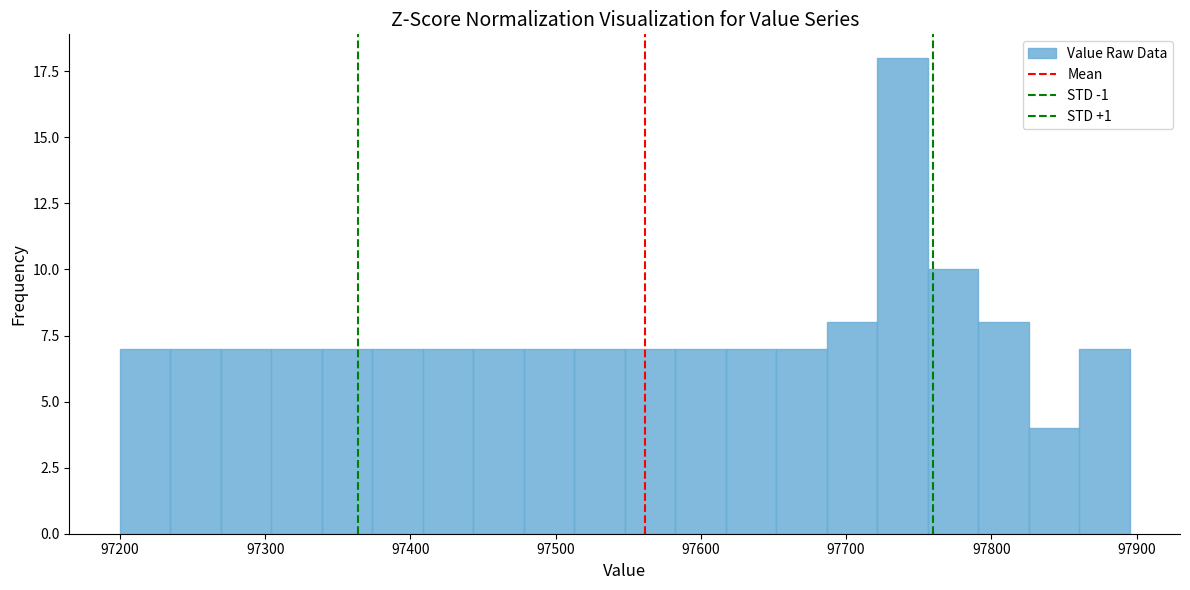

Read against the x-axis, roughly where is the centre of the tallest bar?

97740